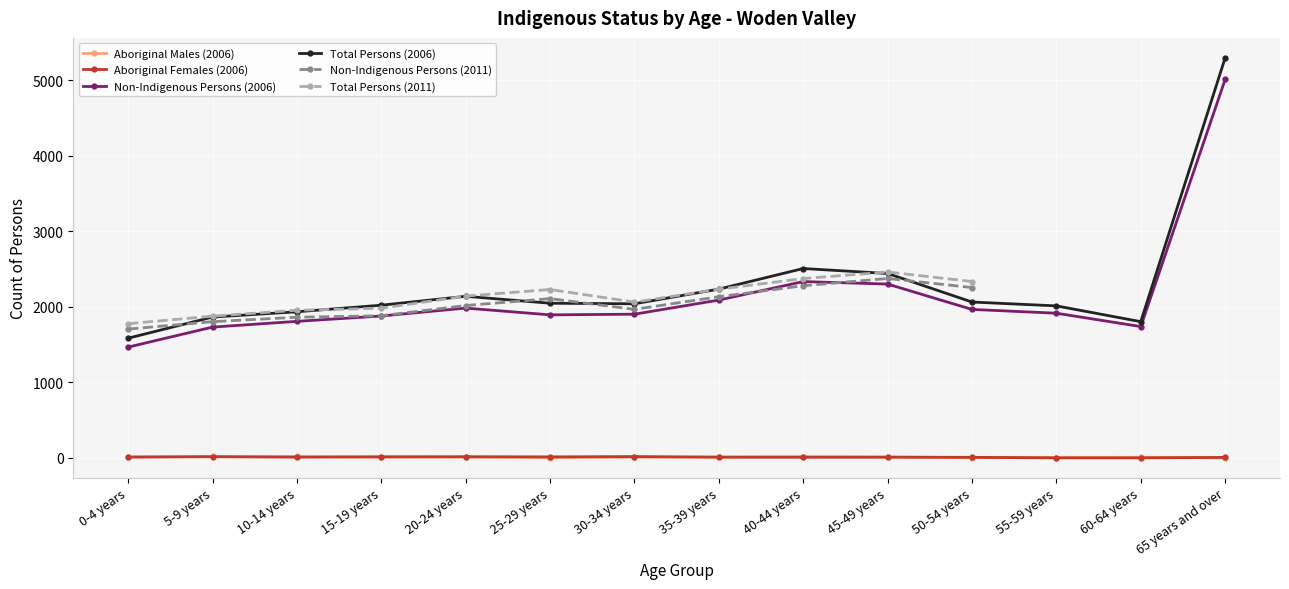

Which series has the widest spread of values?

Total Persons (2006)